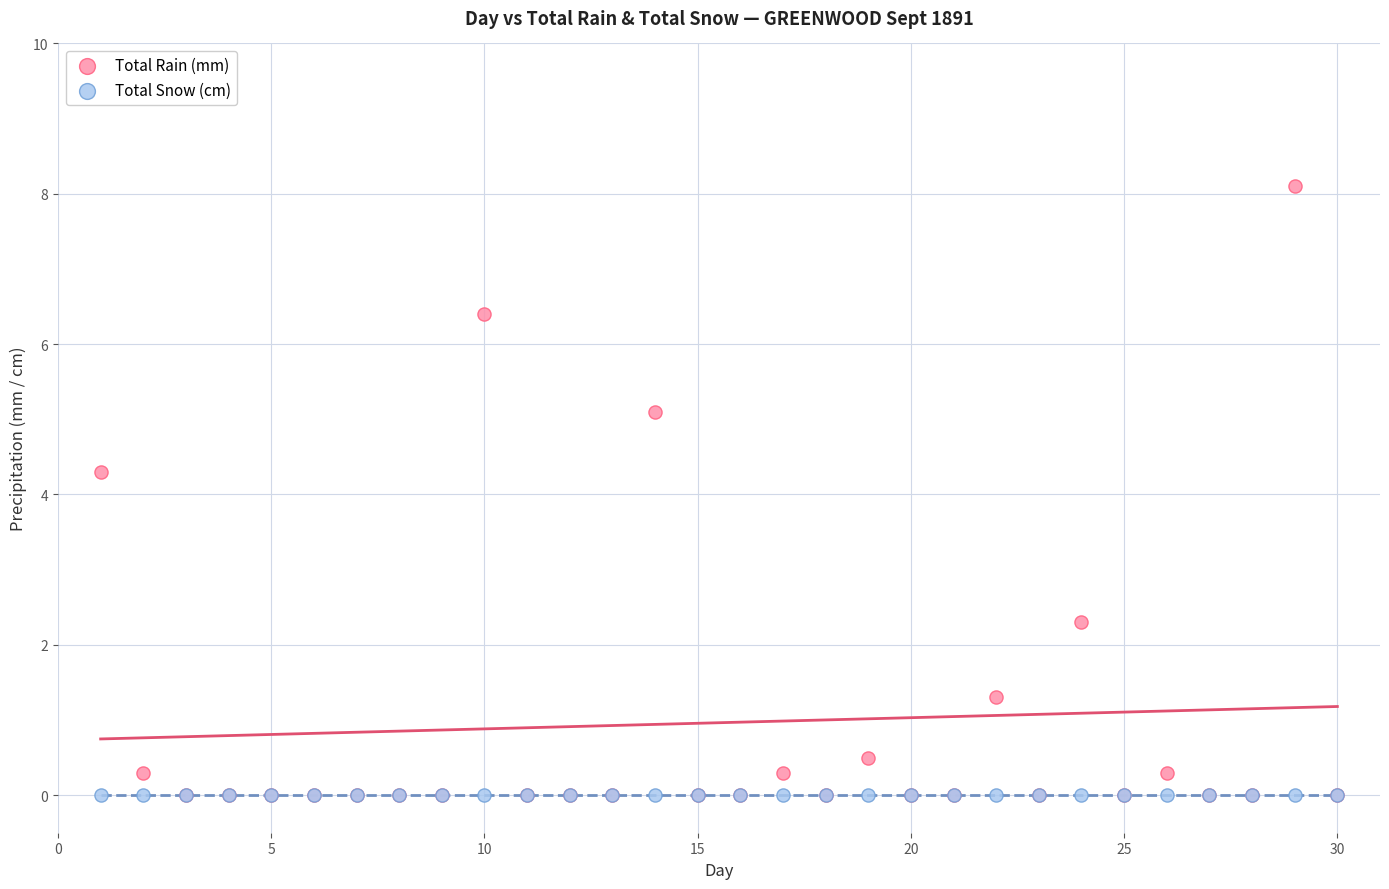

Across all series, what Y value is closest to 4?

4.3